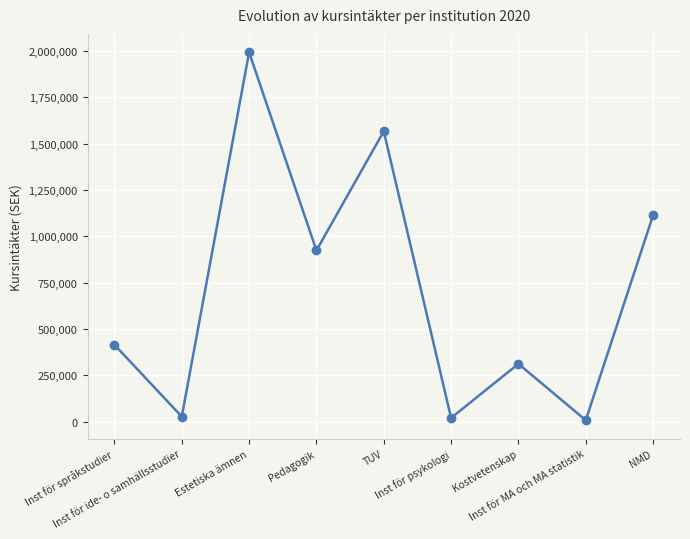

Is it true that the value at TUV is 749560.7?

False